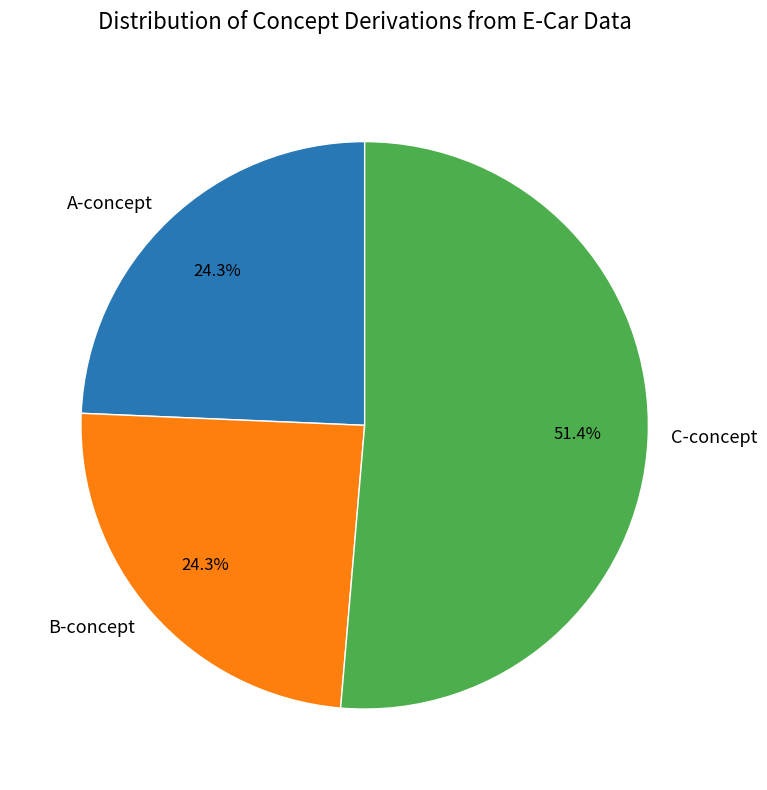

Is there any slice that represents more than half of the pie?

Yes